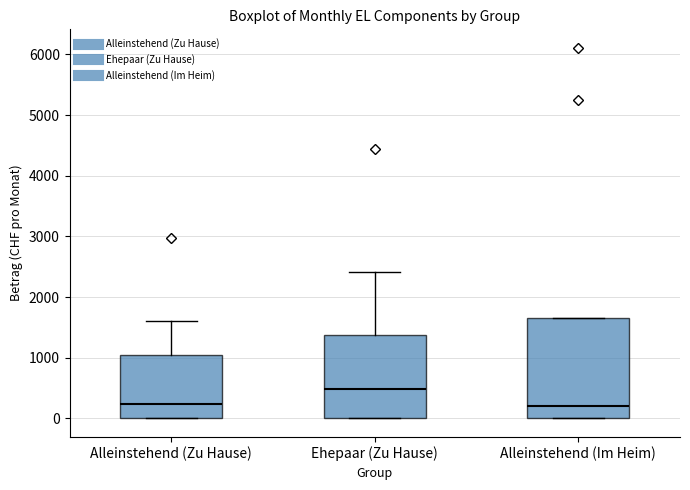

Reading left to right, read every box against the y-axis: the position of its median line, the range the box covers, and the ends of its whiskers. The values are not printed on the chart, so give them approximately, as read against the axis.

Alleinstehend (Zu Hause): median 200, box 0 to 1100, whiskers 0 to 1600
Ehepaar (Zu Hause): median 500, box 0 to 1400, whiskers 0 to 2400
Alleinstehend (Im Heim): median 200, box 0 to 1600, whiskers 0 to 1600